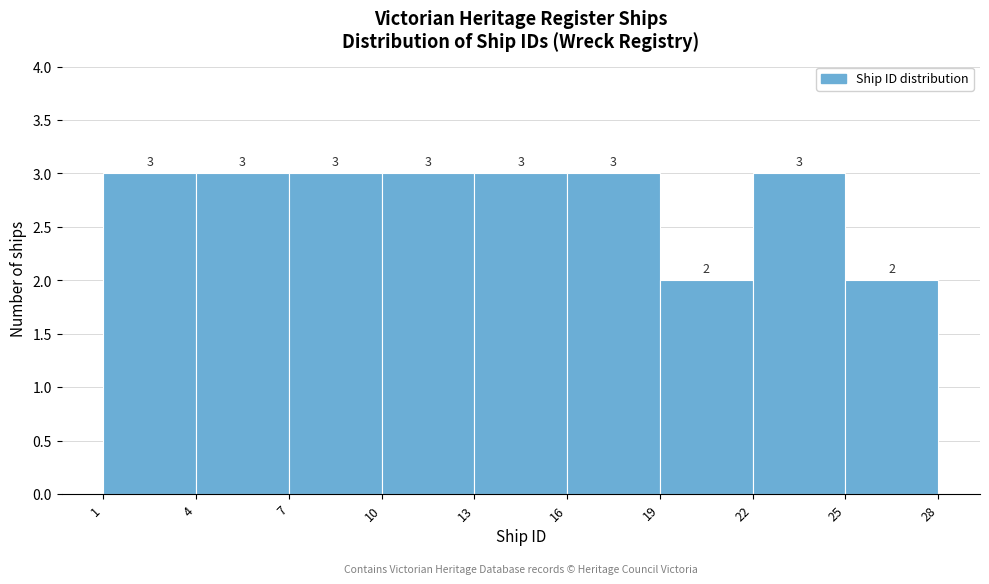

How tall is the bar that spans 16 to 19 on the x-axis?

3